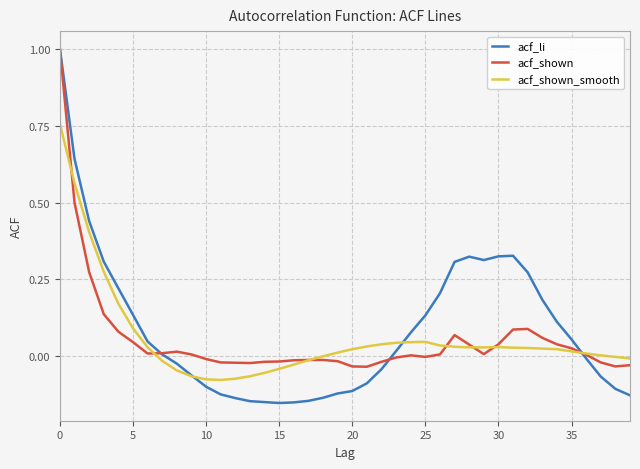

Is this an area chart (filled region under the line)?

No